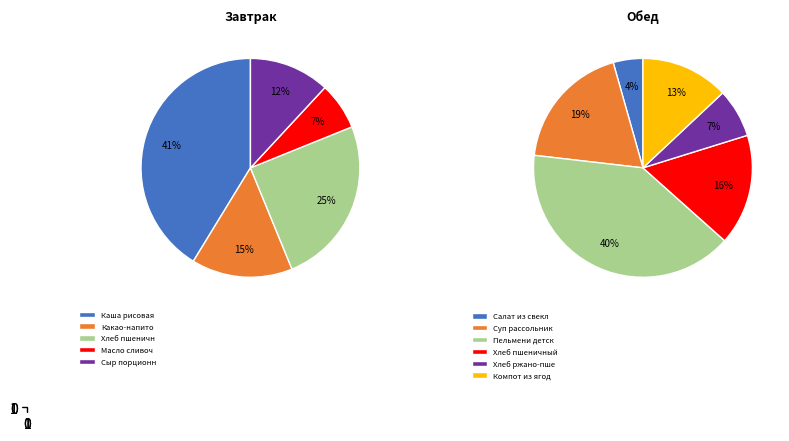

Between Сыр порционный and Хлеб пшеничный (обед), which is larger?

Хлеб пшеничный (обед)